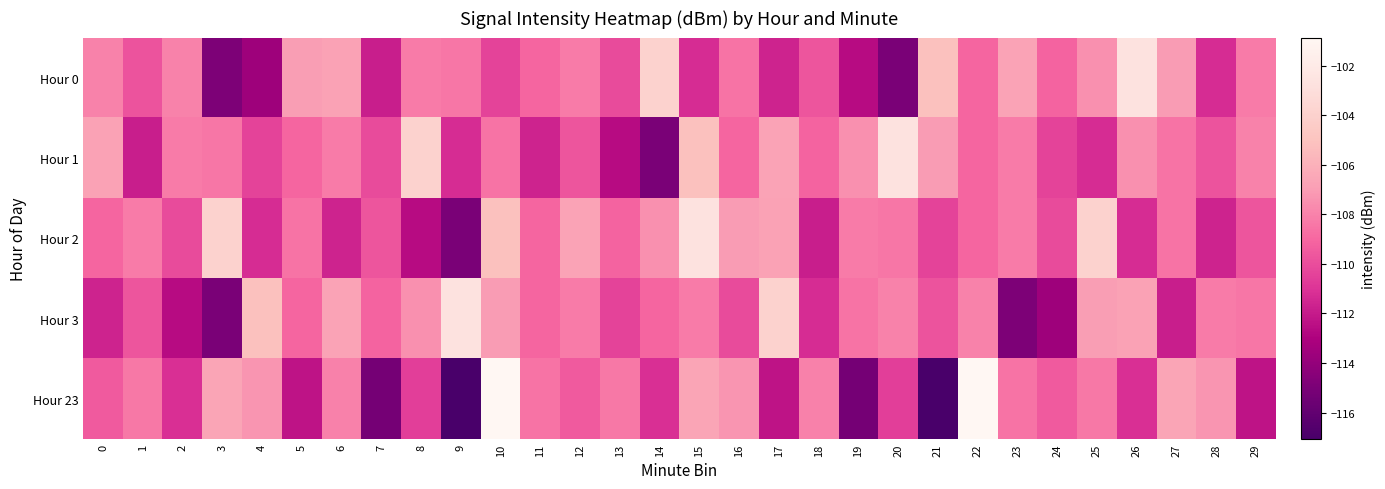

Between 10 and 21, which series saw the biggest shift?

Hour 23